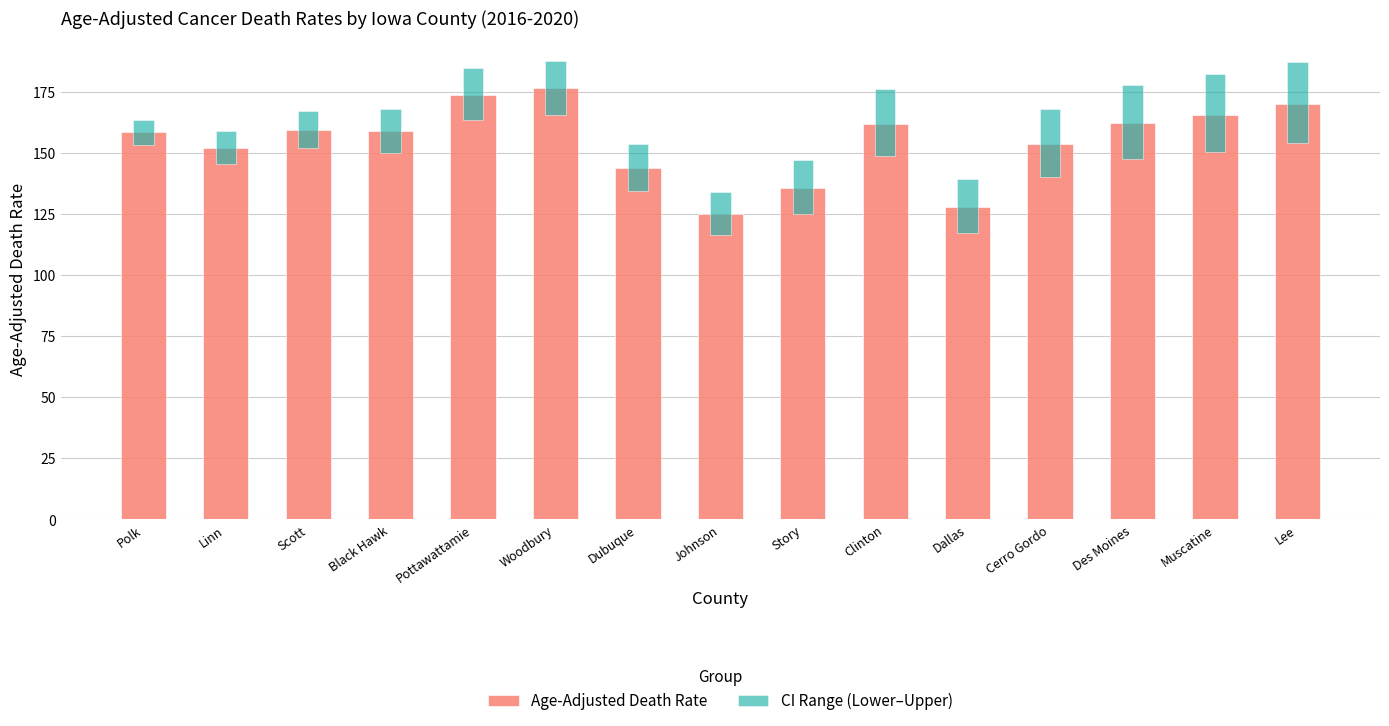

Reading left to right, extract all data points from this chart.

Age-Adjusted Death Rate: Polk=158.4	Linn=152.0	Scott=159.4	Black Hawk=158.8	Pottawattamie=173.7	Woodbury=176.4	Dubuque=143.7	Johnson=124.9	Story=135.7	Clinton=162.0	Dallas=128.0	Cerro Gordo=153.5	Des Moines=162.1	Muscatine=165.6	Lee=169.9
CI Range (Lower–Upper): Polk=10.1	Linn=13.4	Scott=15.5	Black Hawk=17.9	Pottawattamie=21.4	Woodbury=22.0	Dubuque=19.0	Johnson=17.4	Story=22.1	Clinton=27.7	Dallas=21.9	Cerro Gordo=27.8	Des Moines=30.0	Muscatine=31.8	Lee=33.2